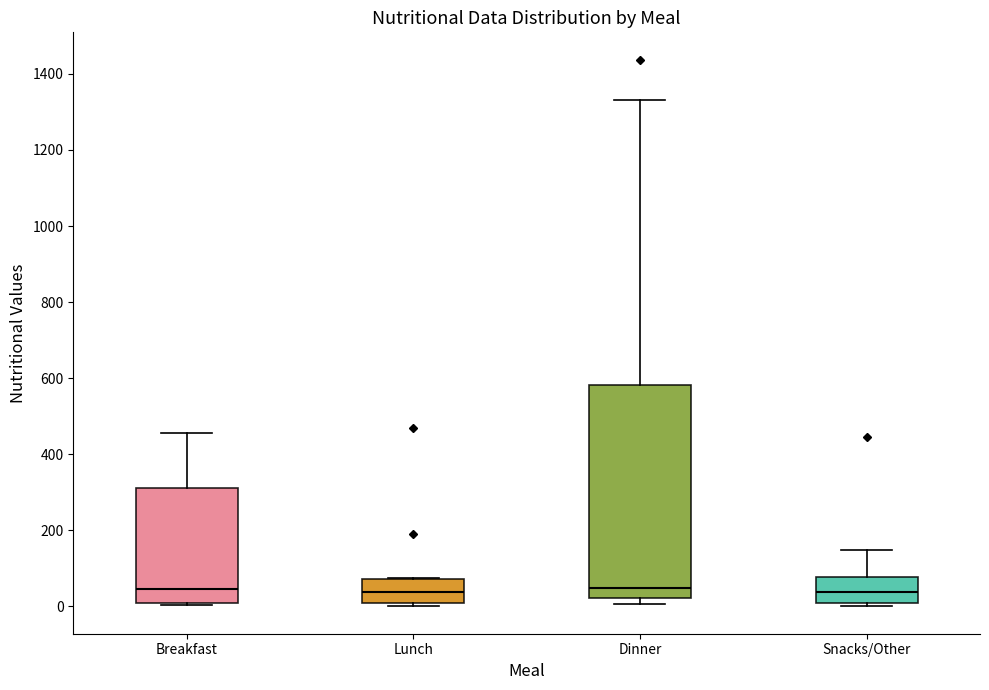

Reading left to right, read every box against the y-axis: the position of its median line, the range the box covers, and the ends of its whiskers. The values are not printed on the chart, so give them approximately, as read against the axis.

Breakfast: median 40, box 20 to 320, whiskers 0 to 460
Lunch: median 40, box 0 to 80, whiskers 0 (just below the box's lower edge) to 80
Dinner: median 40, box 20 to 580, whiskers 0 to 1340
Snacks/Other: median 40, box 0 to 80, whiskers 0 (just below the box's lower edge) to 140